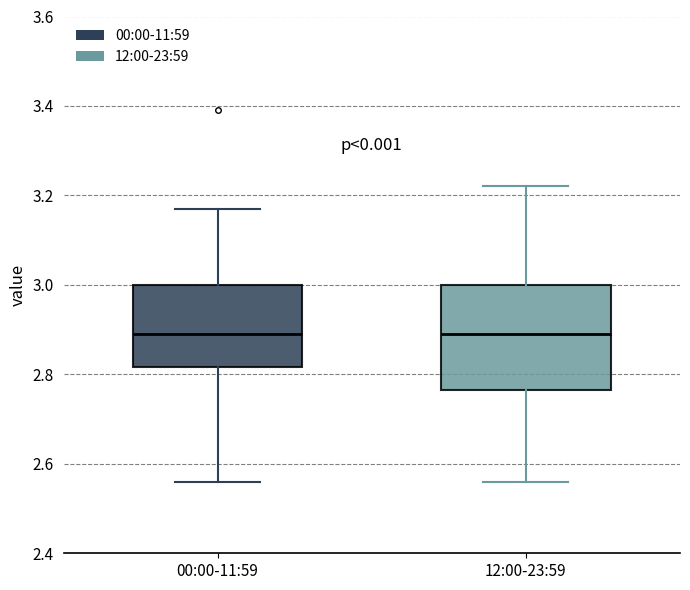

Reading left to right, transcribe this box plot: for each box, give where its median line is, the range the box spans, and where its two whiskers end, as read against the y-axis. The values are not printed on the chart, so give them approximately, as read against the axis.

00:00-11:59: median 2.90, box 2.82 to 3.00, whiskers 2.56 to 3.18
12:00-23:59: median 2.90, box 2.76 to 3.00, whiskers 2.56 to 3.22